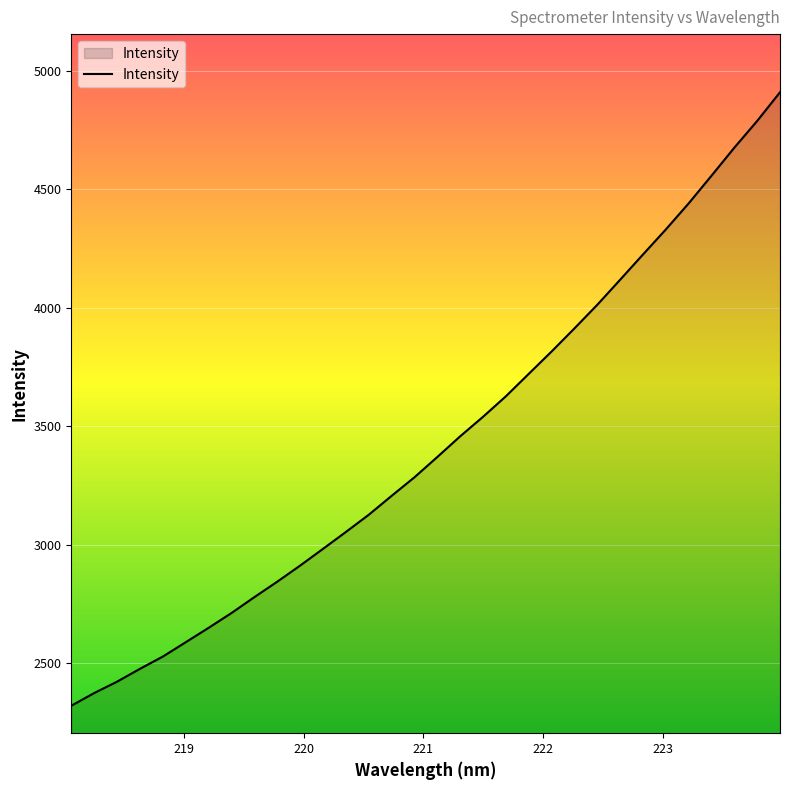

What is the difference between the maximum and minimum values?

2589.7